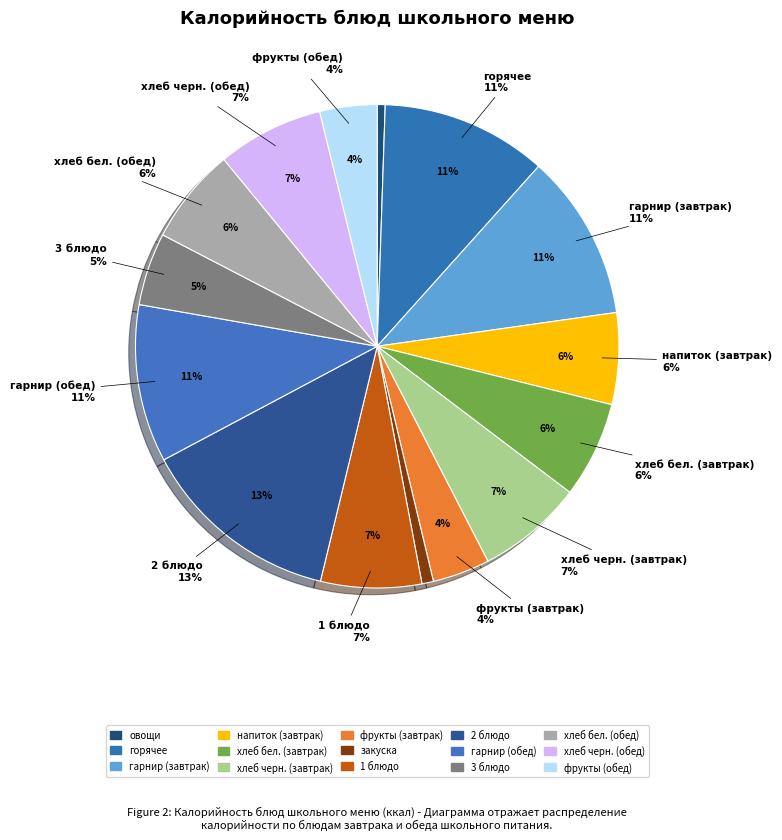

To the nearest percent, what is the combined percentage of 1 блюдо and фрукты (обед)?

11%